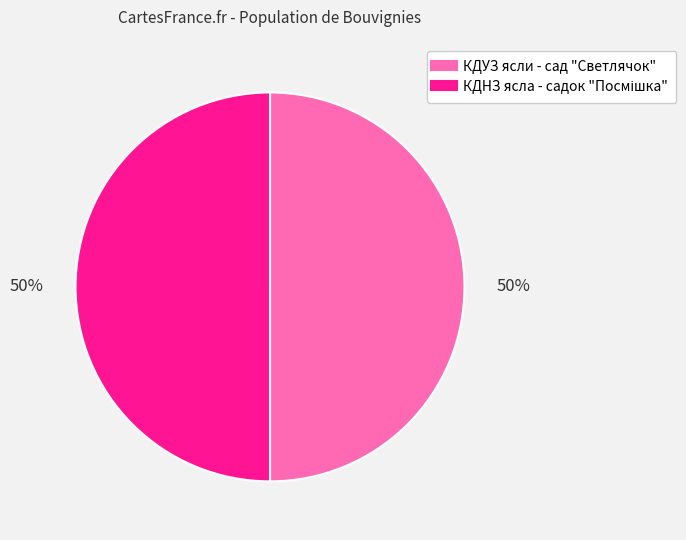

The КДУЗ ясли - сад "Светлячок" slice represents 37% of the pie. True or false?

False